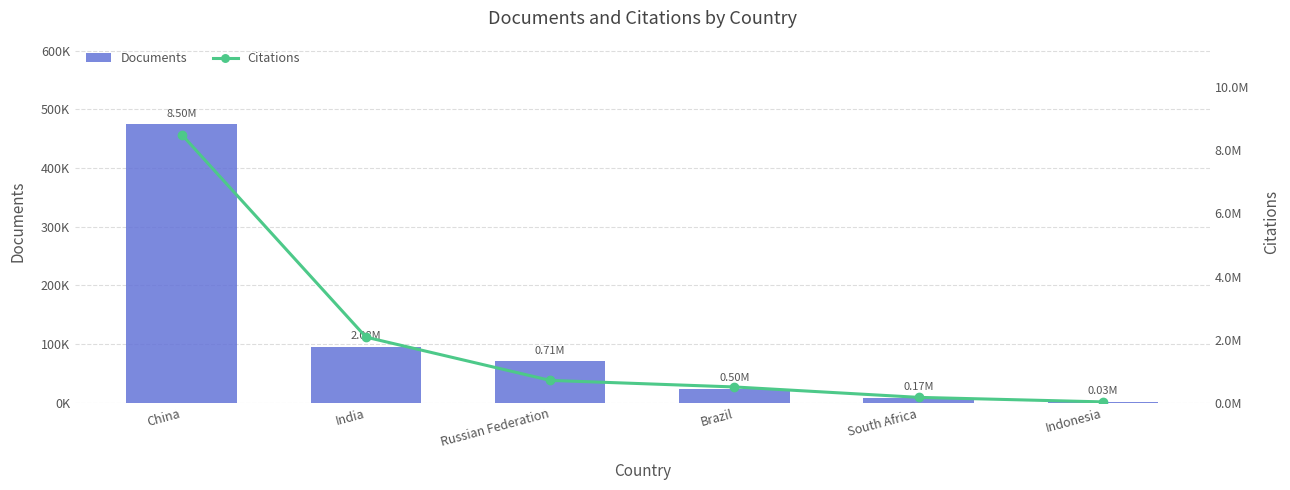

Between Russian Federation and China, which is larger?

China